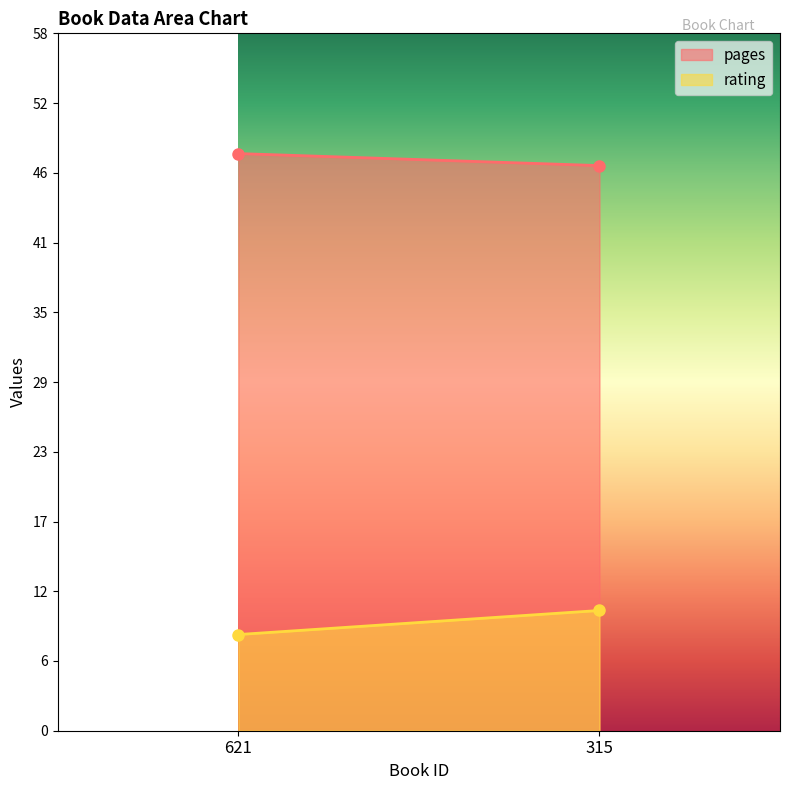

How many categories are shown in the chart?

2